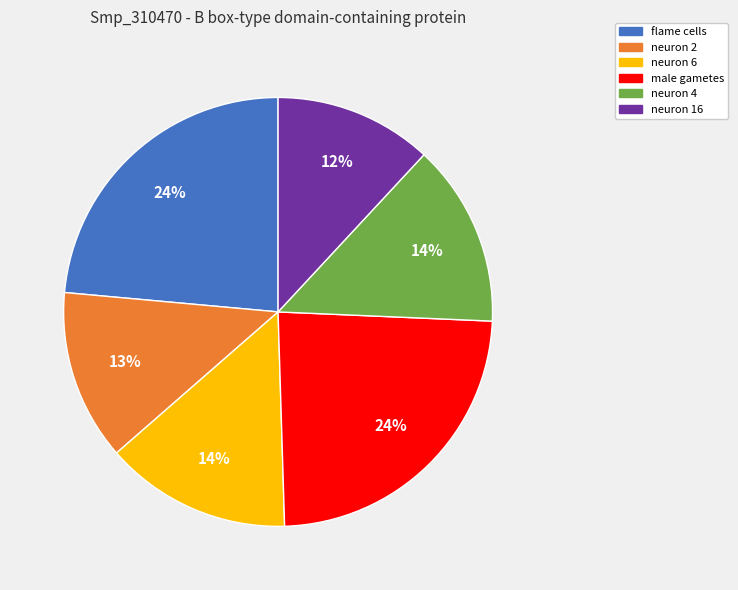

Does any single category account for the majority?

No